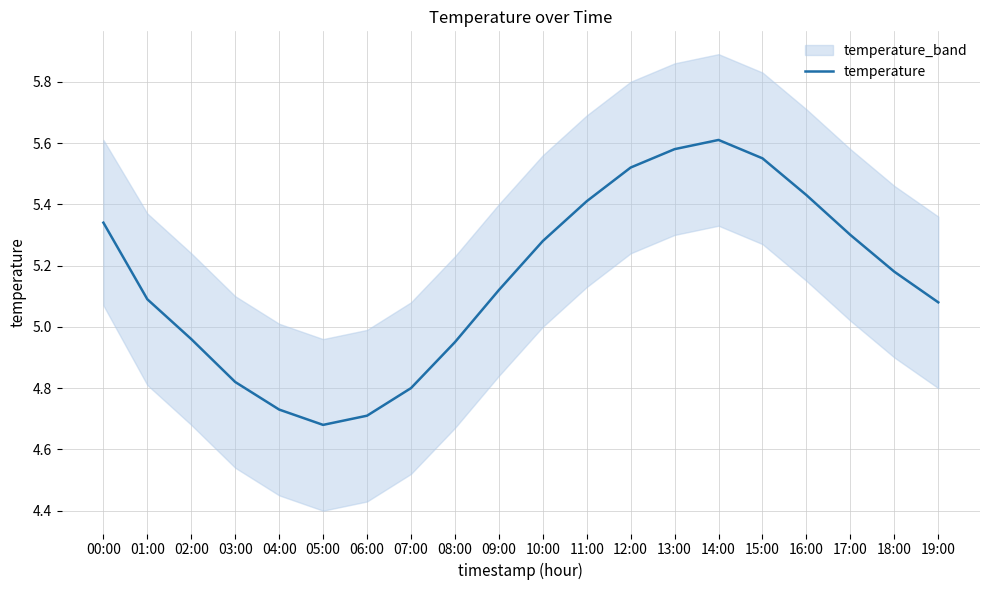

What is the value of the 1st point from the left?

5.3